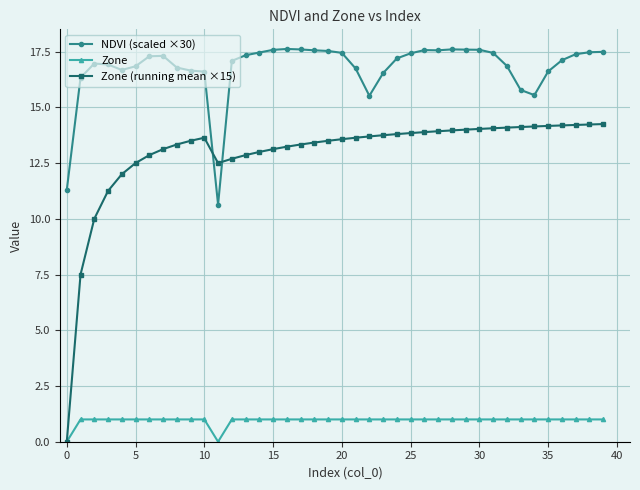

True or false: Zone (running mean ×15) and NDVI (scaled ×30) intersect in this chart.

True